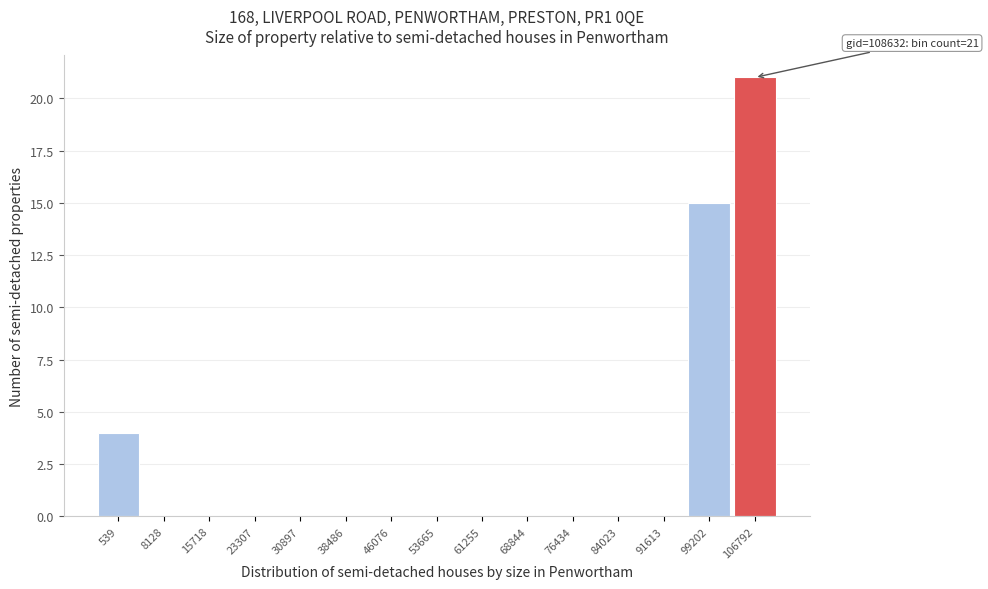

Reading right to left, what are all the values shown in this chart?

106792=21	99202=15	91613=0	84023=0	76434=0	68844=0	61255=0	53665=0	46076=0	38486=0	30897=0	23307=0	15718=0	8128=0	539=4